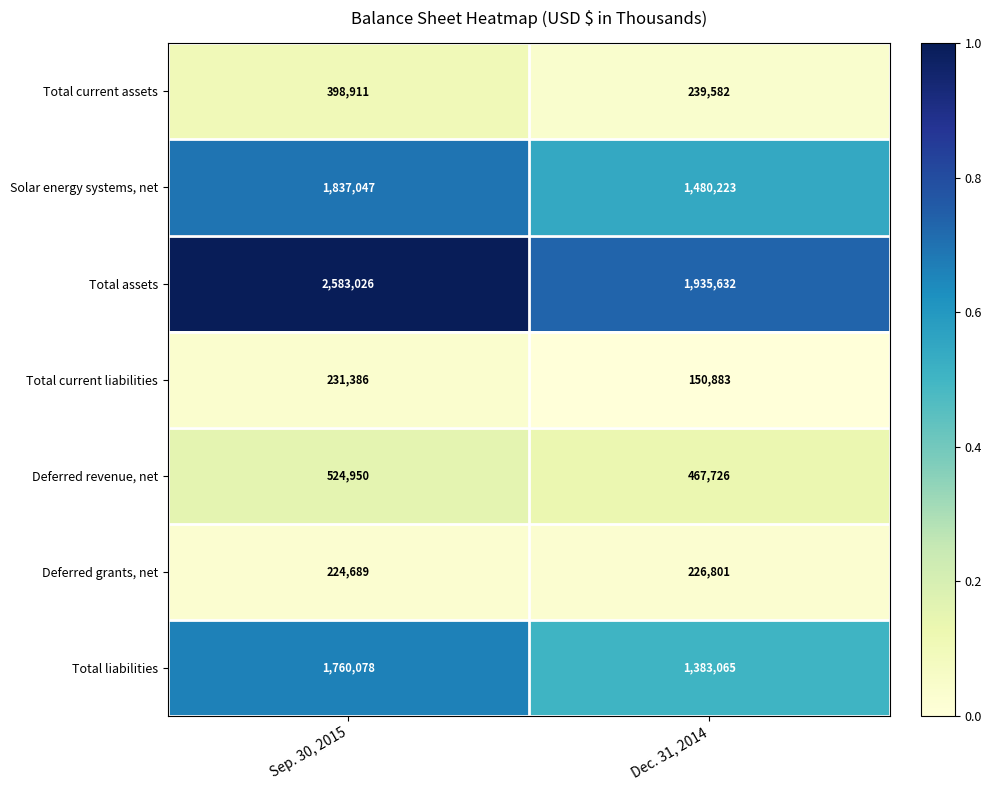

True or false: Deferred revenue, net has a value of 524950 at Sep. 30, 2015.

True